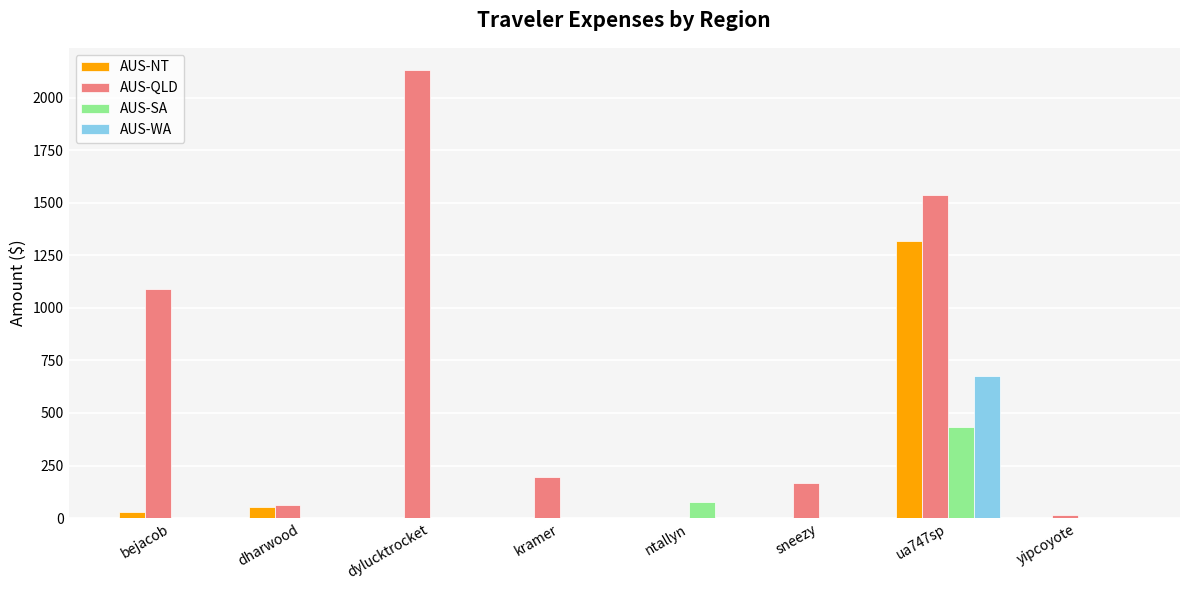

What are all the series names shown in the legend?

AUS-NT, AUS-QLD, AUS-SA, AUS-WA